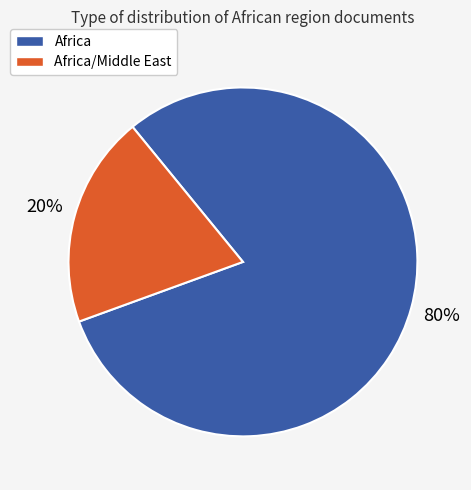

Does any single category account for the majority?

Yes